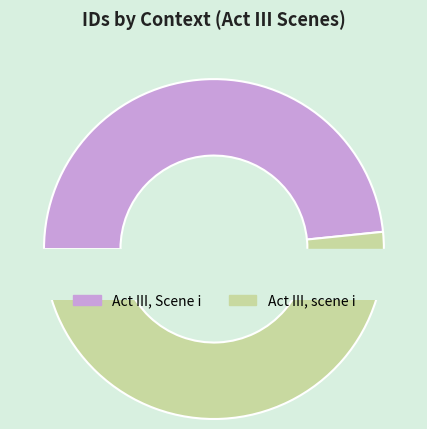

What is the change in value from Act III, Scene i to Act III, scene i?

+1375